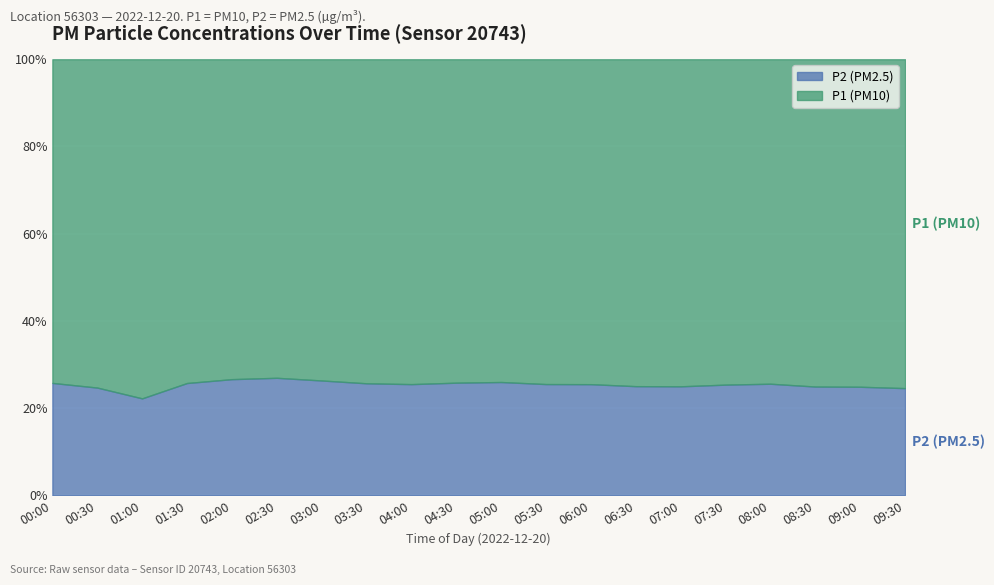

Reading left to right, transcribe all the data shown in this chart.

P1: 9.5	9.1	7.0	4.2	3.8	4.1	5.2	6.5	7.8	8.9	9.2	10.1	11.4	10.9	9.6	8.7	9.1	10.2	11.1	10.4
P2: 3.3	3.0	2.0	1.4	1.4	1.5	1.9	2.2	2.7	3.1	3.2	3.5	3.9	3.6	3.2	3.0	3.1	3.4	3.7	3.4